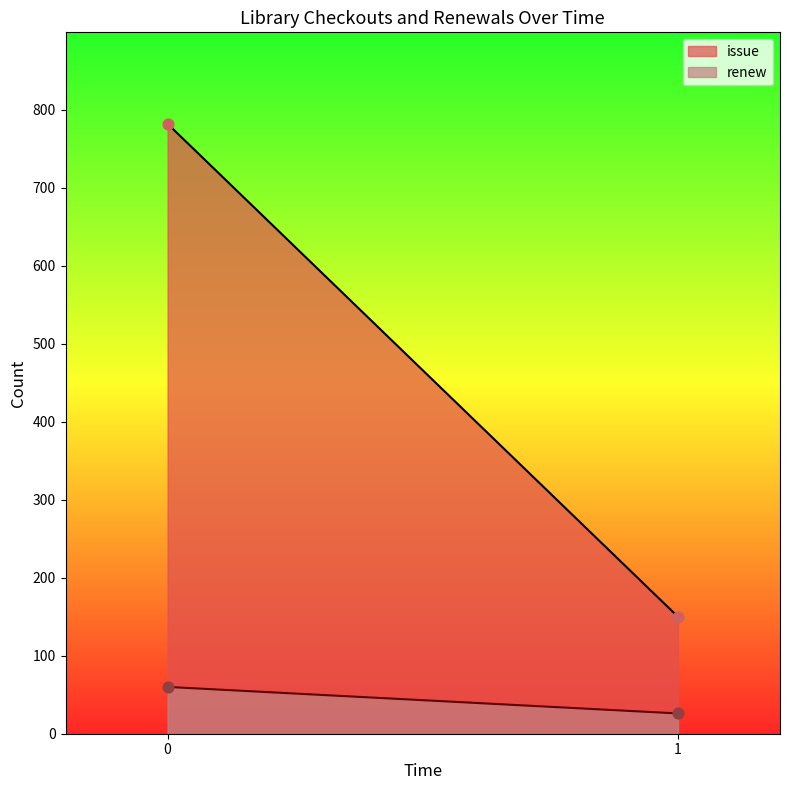

Which series contains the highest Y value?

issue